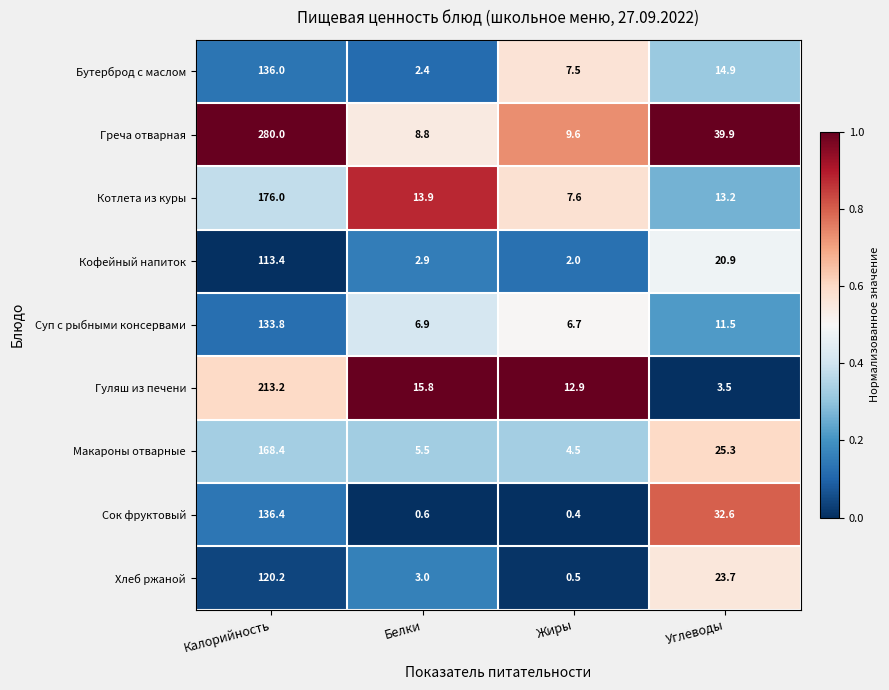

Where does the Гуляш из печени series first go above 15?

Калорийность